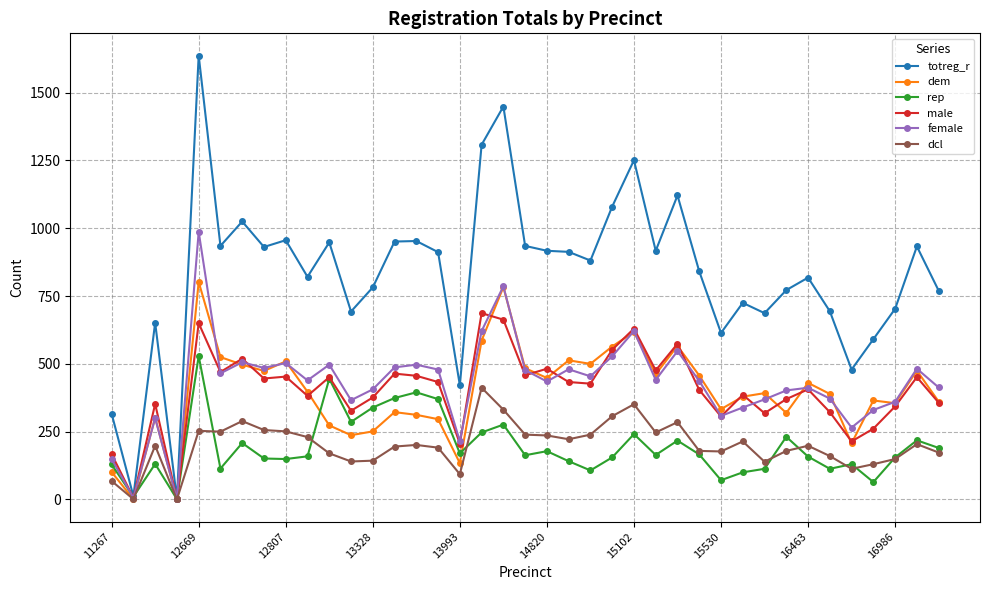

Which series has the widest spread of values?

totreg_r